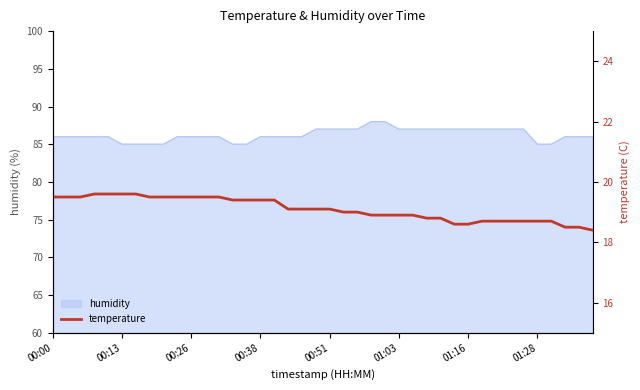

What is the lowest value of the humidity series?

85